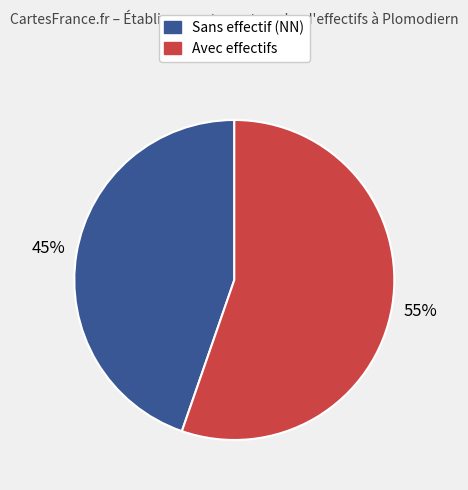

Does Sans effectif (NN) represent more than half of the total?

No